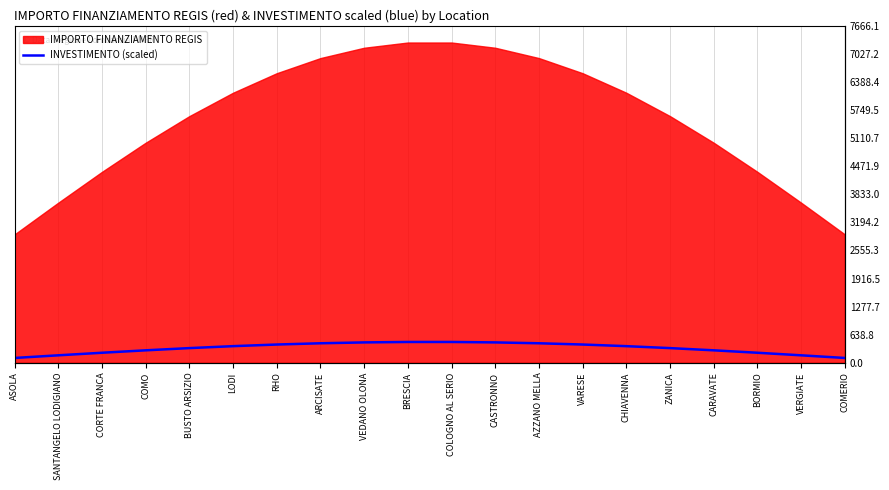

The chart shows a value of 64.9 at VERGIATE. True or false?

False